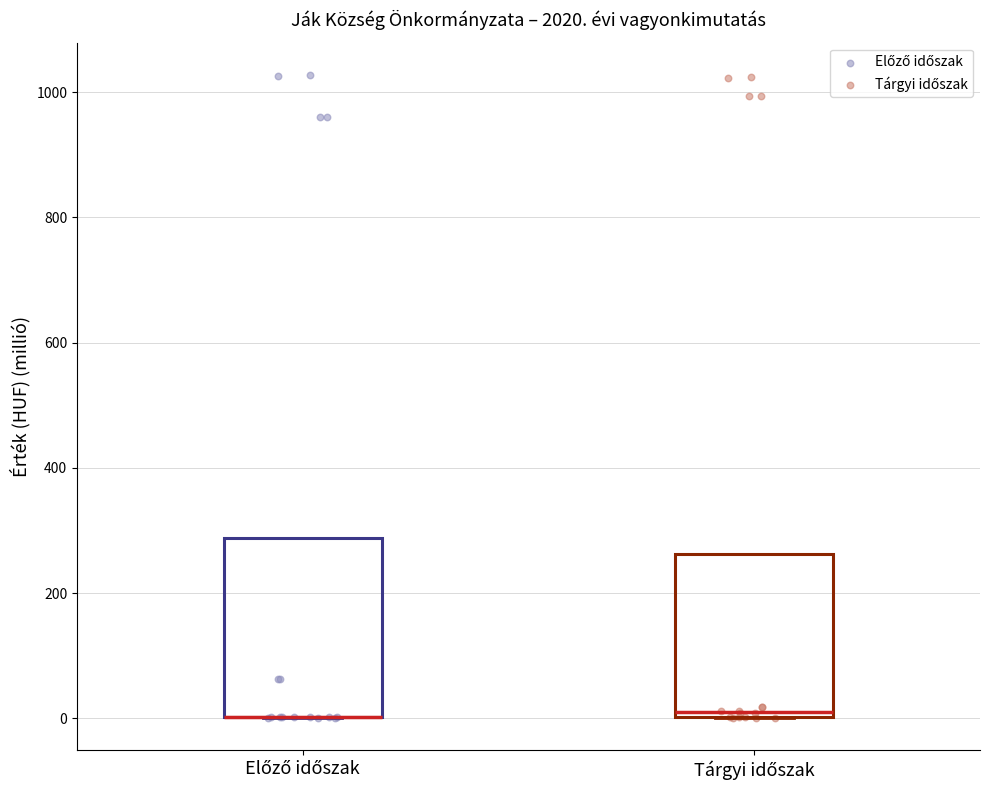

Reading left to right, read every box against the y-axis: the position of its median line, the range the box covers, and the ends of its whiskers. The values are not printed on the chart, so give them approximately, as read against the axis.

Előző időszak: median 0 (drawn on the box's lower edge), box 0 to 280, whiskers 0 to 280
Tárgyi időszak: median 0 (just above the box's lower edge), box 0 to 260, whiskers 0 to 260